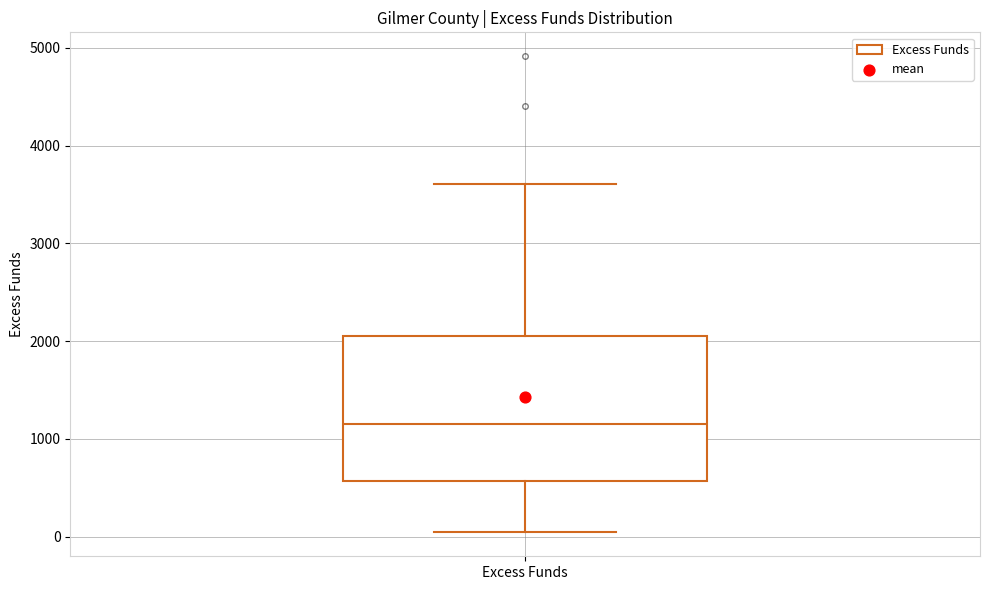

Read this box plot against the y-axis: the position of the median line, the range covered by the box, and the ends of both whiskers. The values are not printed on the chart, so give them approximately, as read against the axis.

median 1200, box 600 to 2100, whiskers 0 to 3600